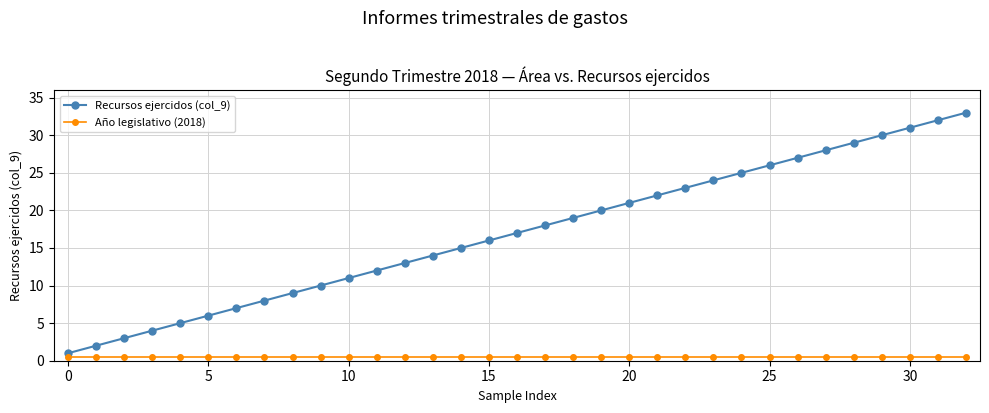

List the series in order of their peak value, lowest first.

Año legislativo (2018), Recursos ejercidos (col_9)